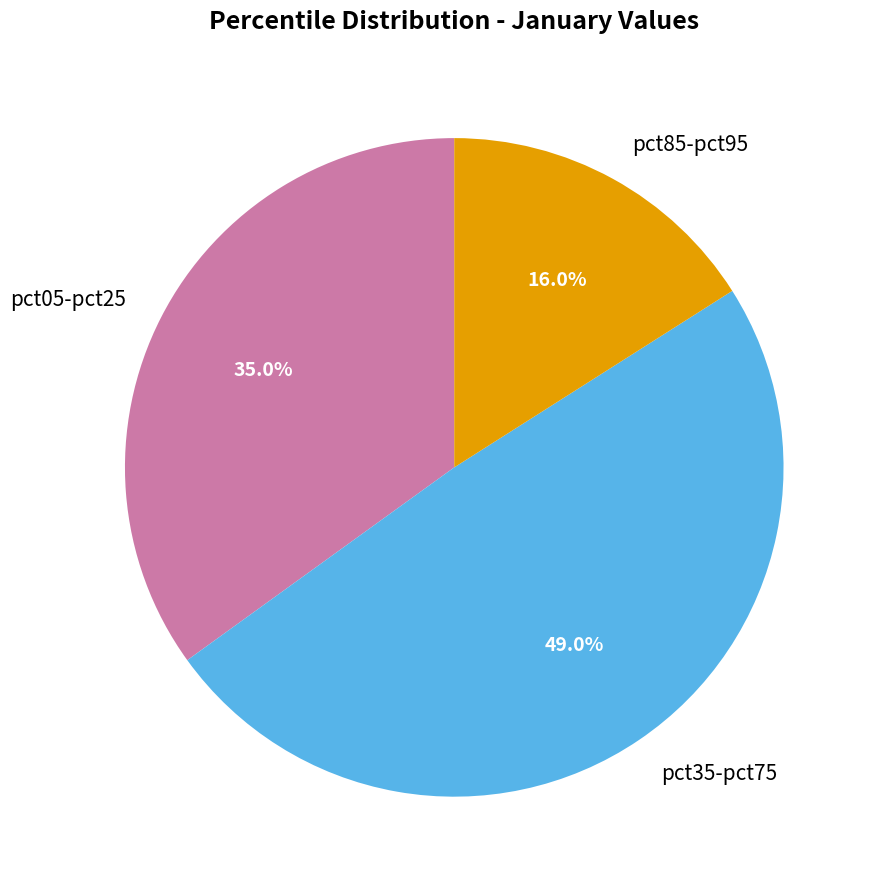

Rank the categories by value from lowest to highest.

pct85-pct95, pct05-pct25, pct35-pct75